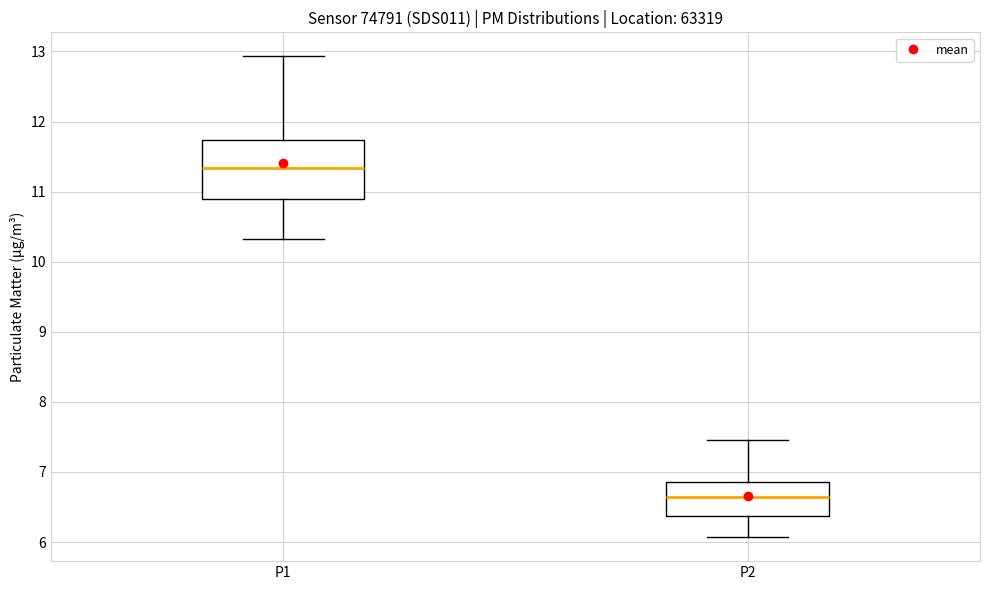

Which box is the tallest, from its lower edge to its upper edge?

P1